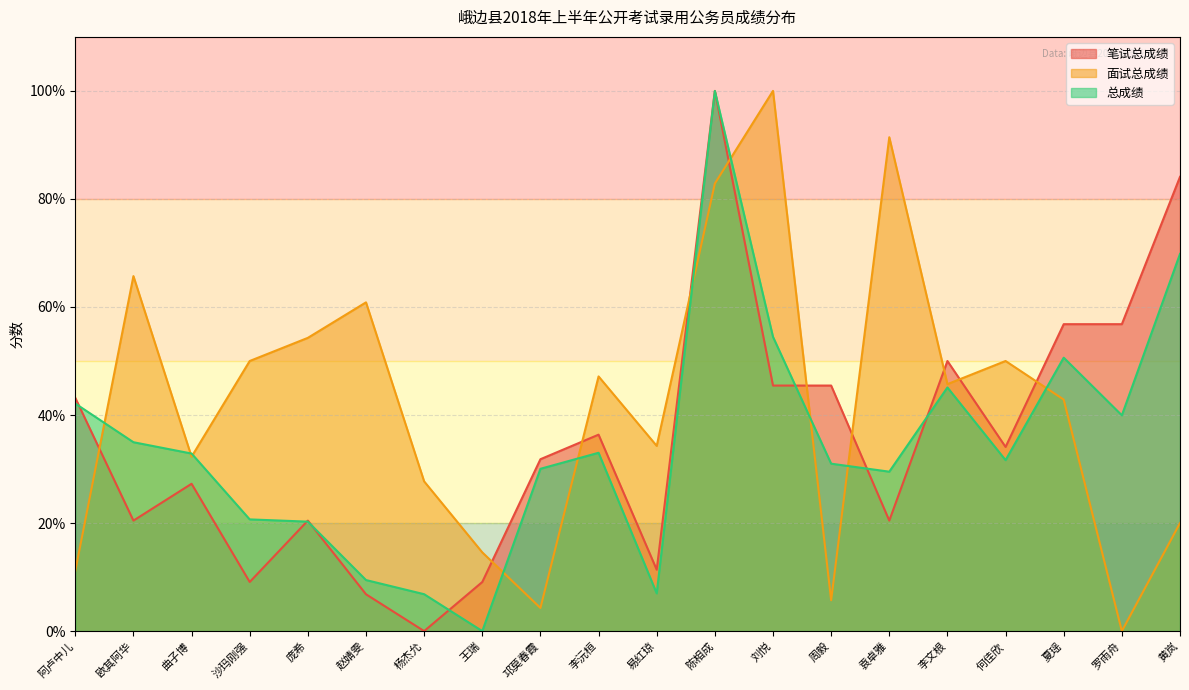

True or false: 笔试总成绩 and 面试总成绩 cross at least once.

True